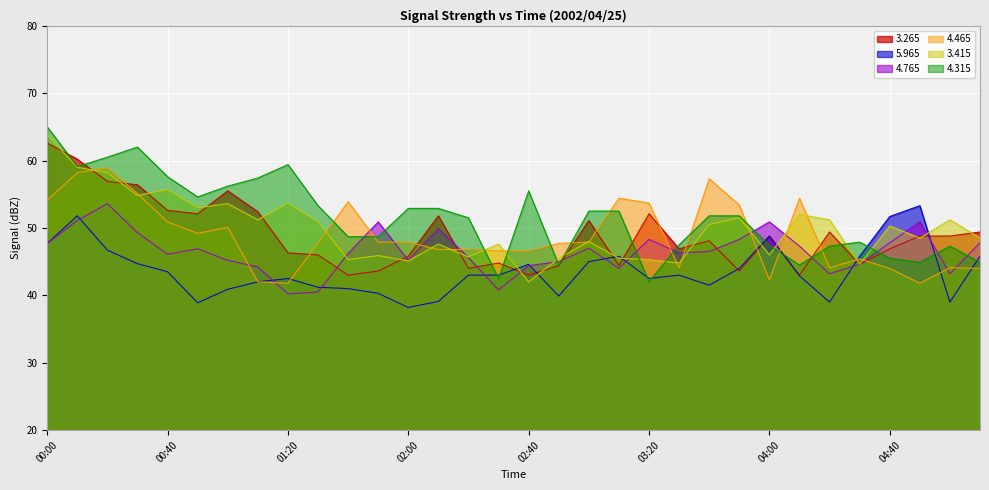

At which category is the sum across all series the highest?

00:00